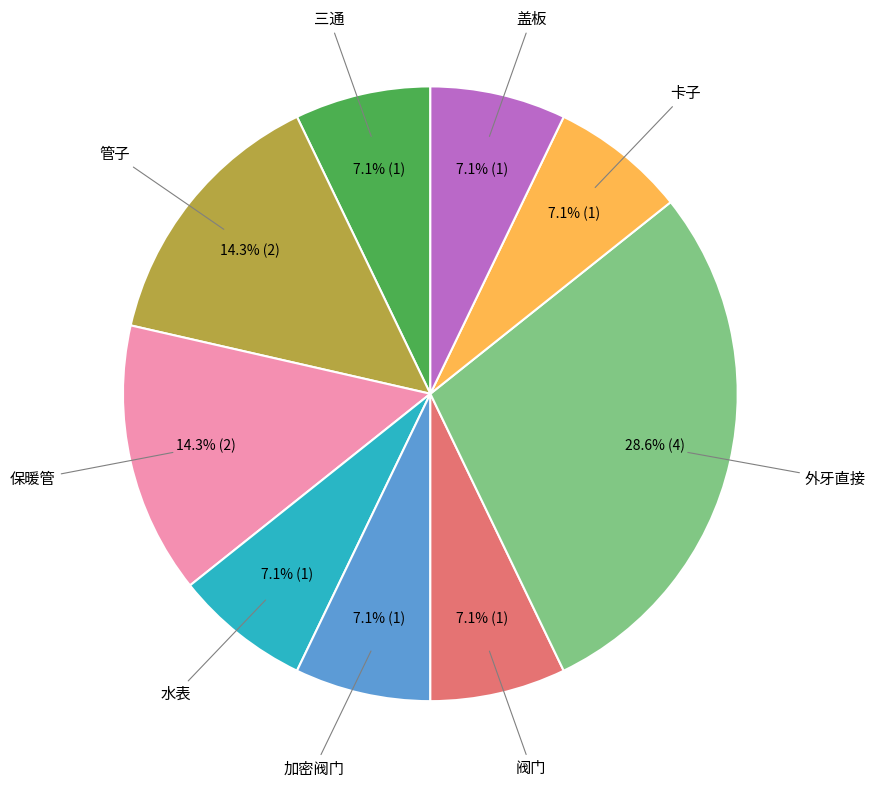

Count the number of slices in the pie.

9